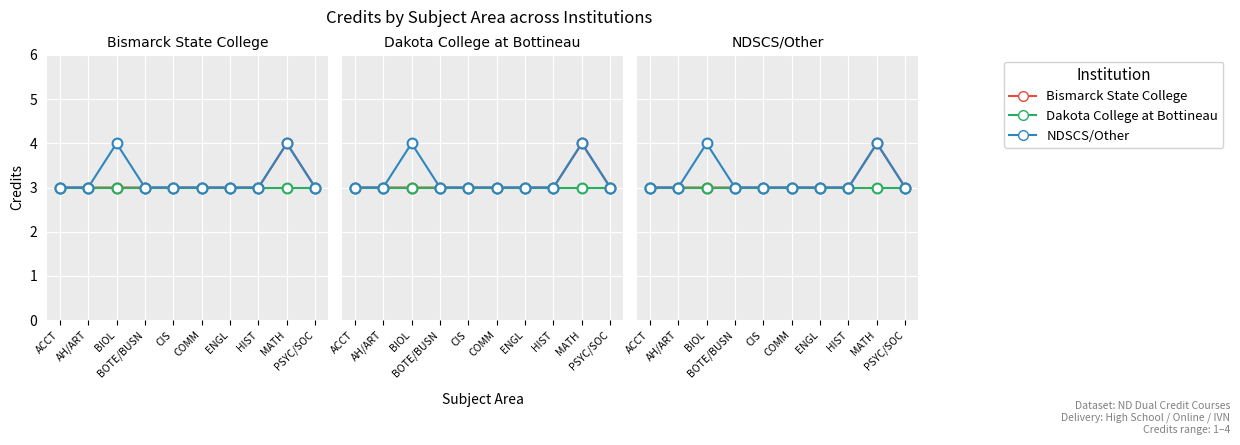

Which series contains the lowest Y value?

Bismarck State College